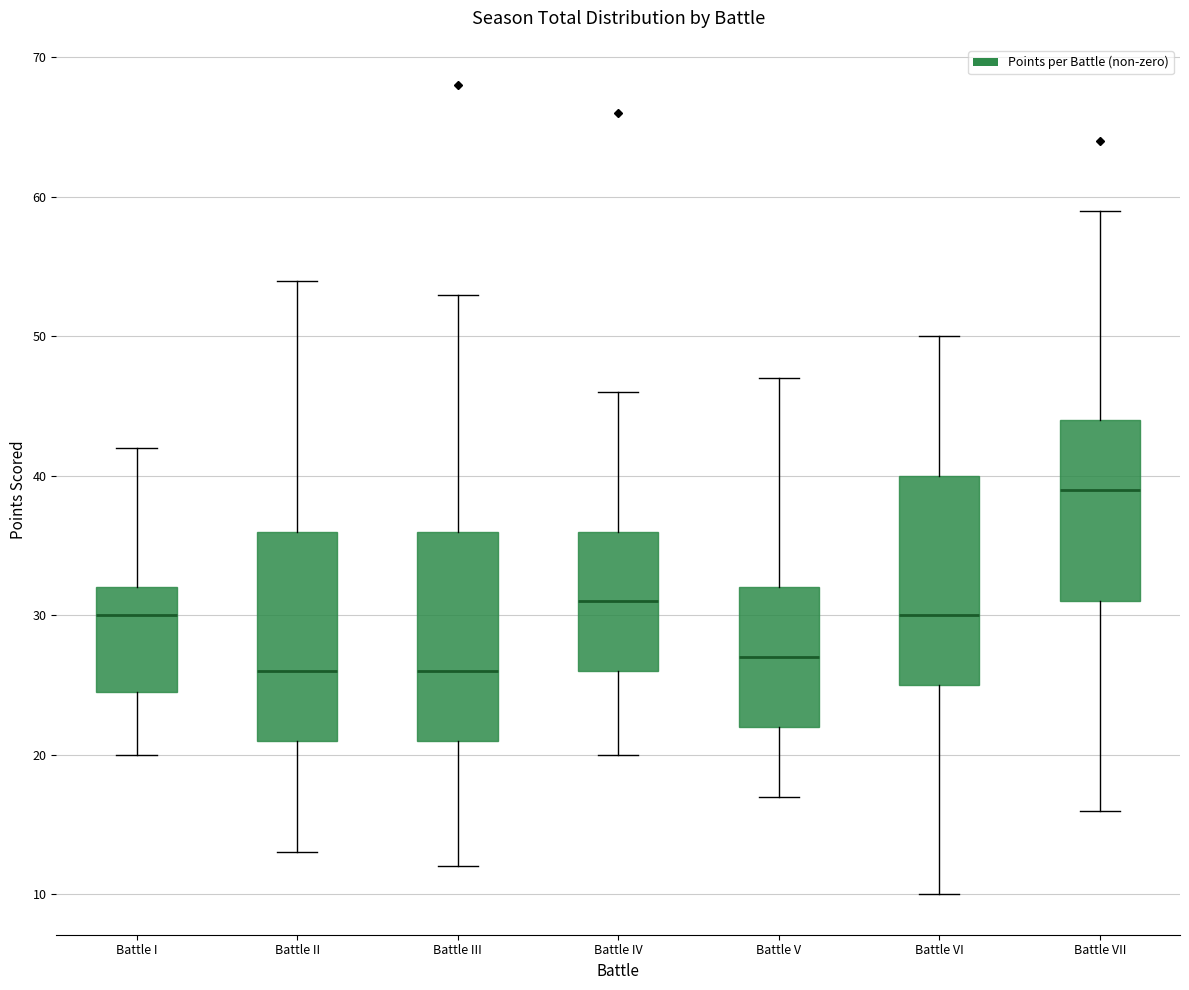

Reading left to right, transcribe this box plot: for each box, give where its median line is, the range the box spans, and where its two whiskers end, as read against the y-axis. The values are not printed on the chart, so give them approximately, as read against the axis.

Battle I: median 30, box 25 to 32, whiskers 20 to 42
Battle II: median 26, box 21 to 36, whiskers 13 to 54
Battle III: median 26, box 21 to 36, whiskers 12 to 53
Battle IV: median 31, box 26 to 36, whiskers 20 to 46
Battle V: median 27, box 22 to 32, whiskers 17 to 47
Battle VI: median 30, box 25 to 40, whiskers 10 to 50
Battle VII: median 39, box 31 to 44, whiskers 16 to 59